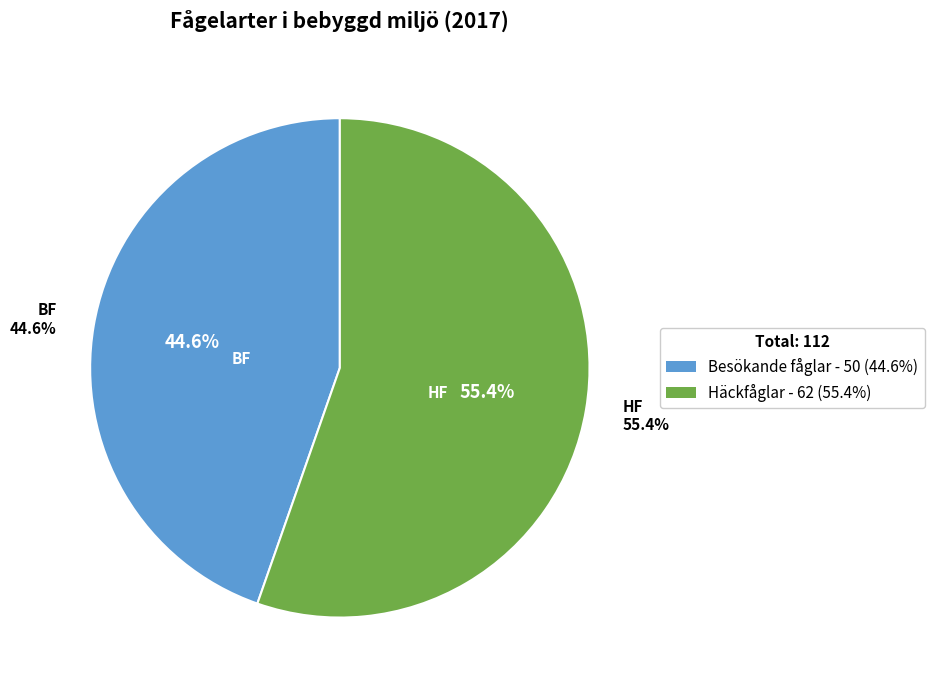

To the nearest percent, what is the difference between the largest and smallest slice percentages?

11%